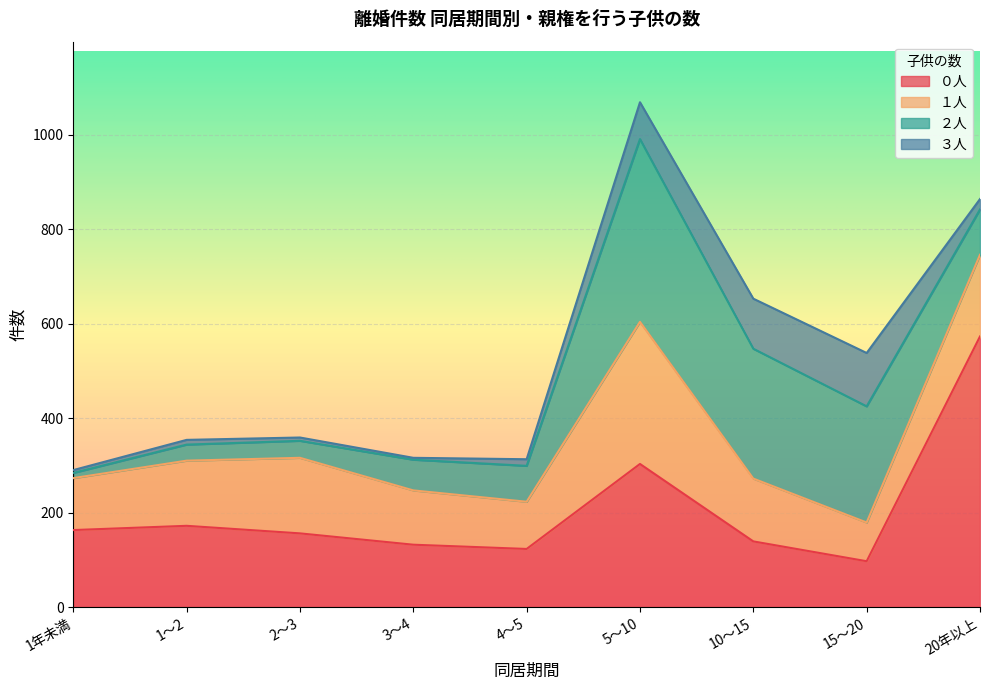

Which has a higher value, 10～15 or 4～5?

10～15